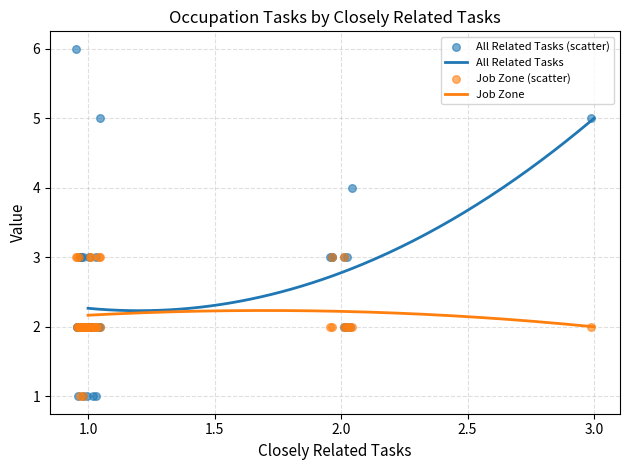

At how many categories does at least one series exceed 3?

4